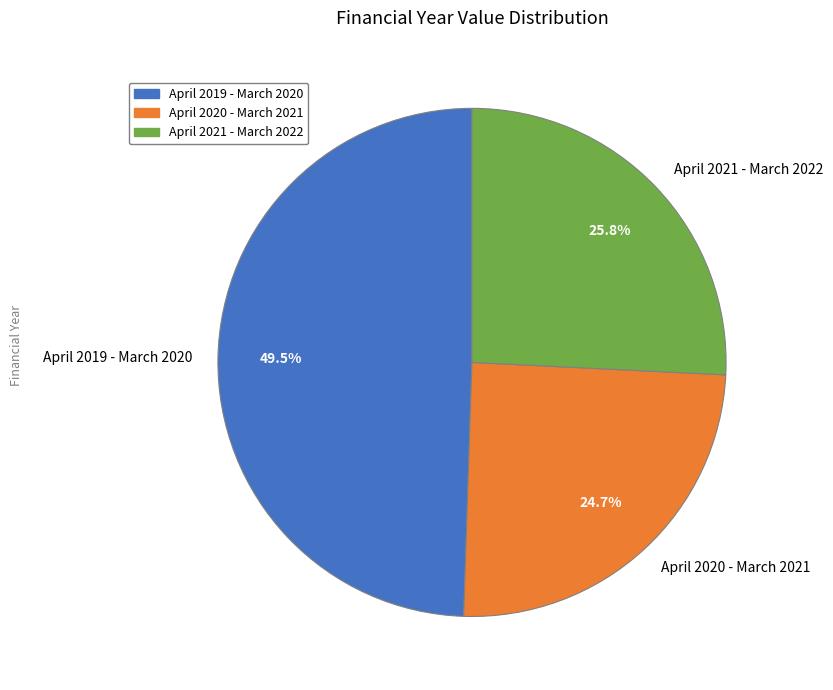

To the nearest percent, what is the difference between the largest and smallest slice percentages?

25%